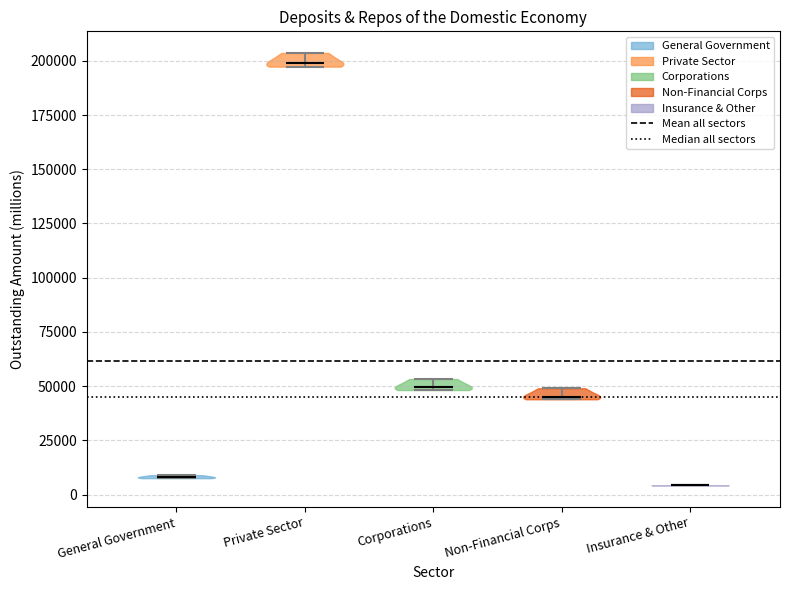

Reading left to right, read every violin against the y-axis: where its median line is, and the lowest and highest points it reaches. The values are not printed on the chart, so give them approximately, as read against the axis.

General Government: median line 10000, lowest point 10000, highest point 10000
Private Sector: median line 200000, lowest point 195000, highest point 205000
Corporations: median line 50000, lowest point 50000, highest point 55000
Non-Financial Corps: median line 45000, lowest point 45000, highest point 50000
Insurance & Other: median line 5000, lowest point 5000, highest point 5000